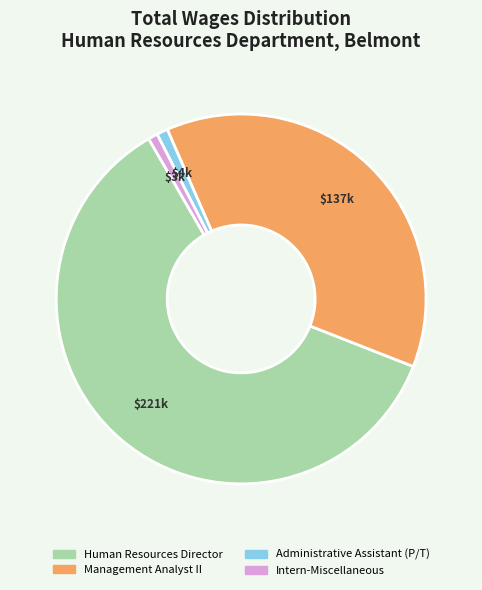

Which has a higher value, Administrative Assistant (P/T) or Human Resources Director?

Human Resources Director